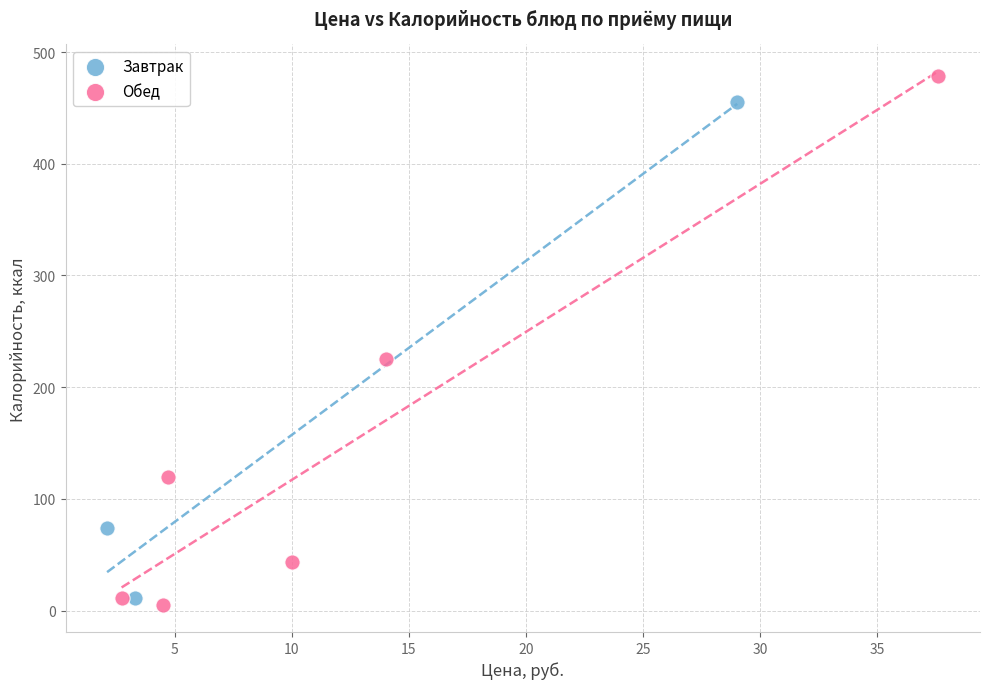

Which series reaches the maximum Y coordinate?

Обед